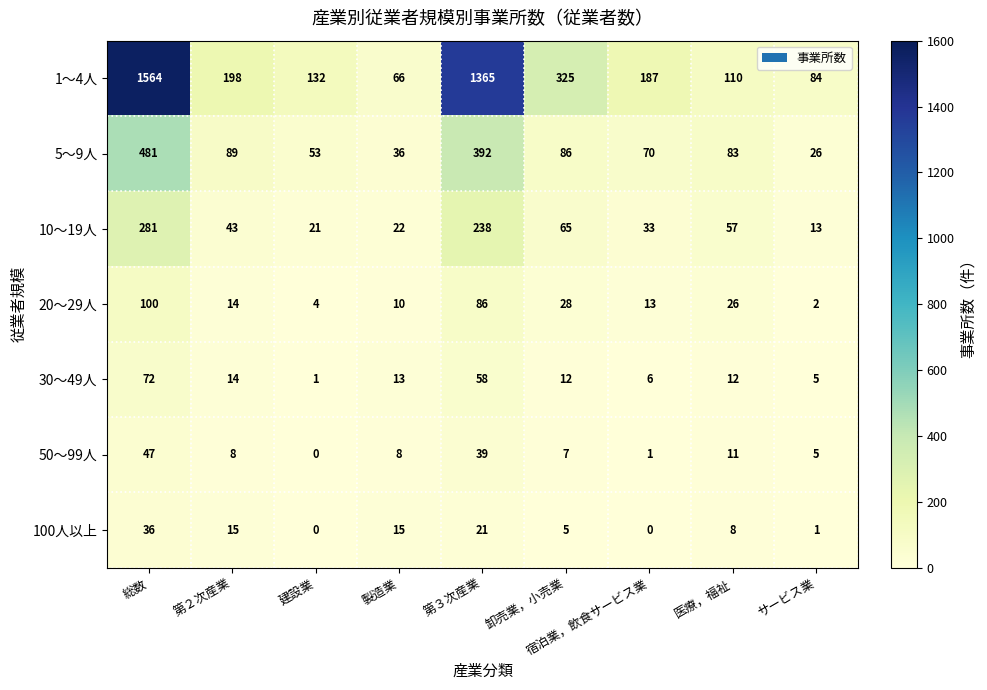

Rank the series at 医療，福祉 from highest to lowest value.

1～4人, 5～9人, 10～19人, 20～29人, 30～49人, 50～99人, 100人以上